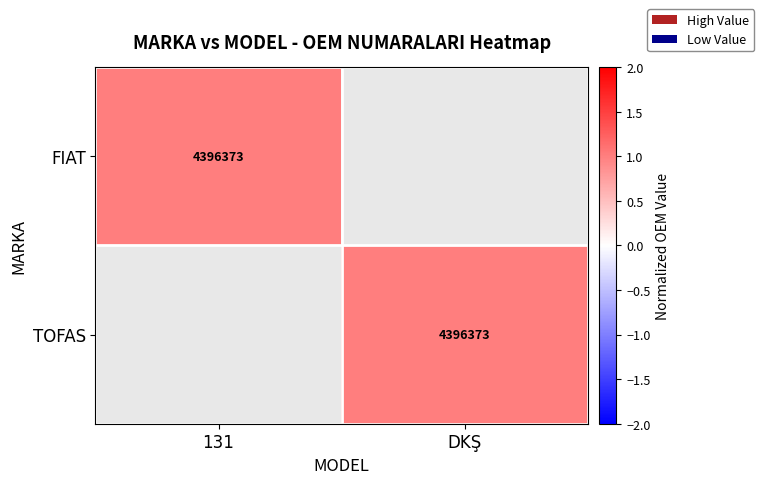

True or false: TOFAS has a value of 1091308 at DKŞ.

False